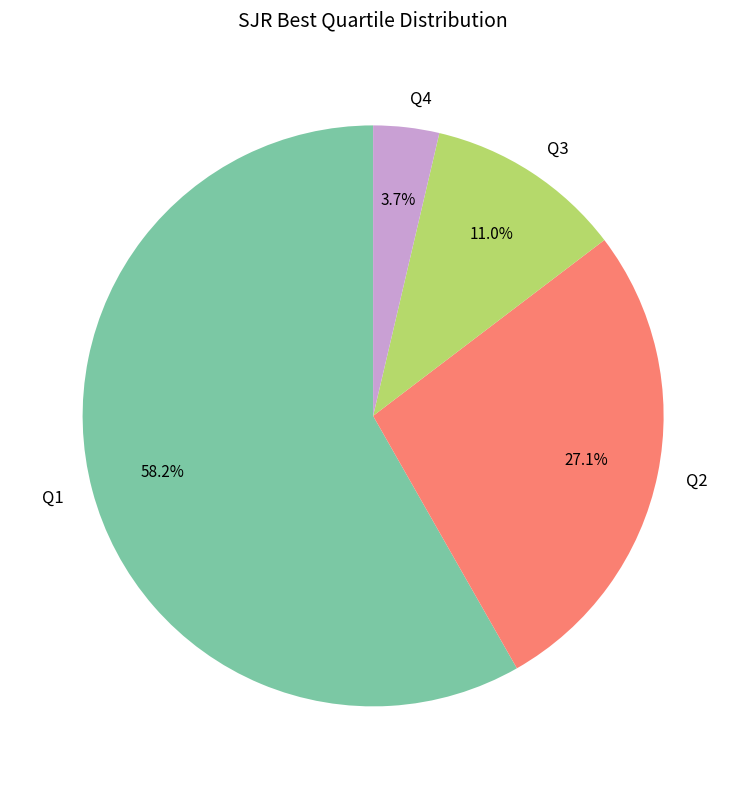

Between Q4 and Q1, which is larger?

Q1